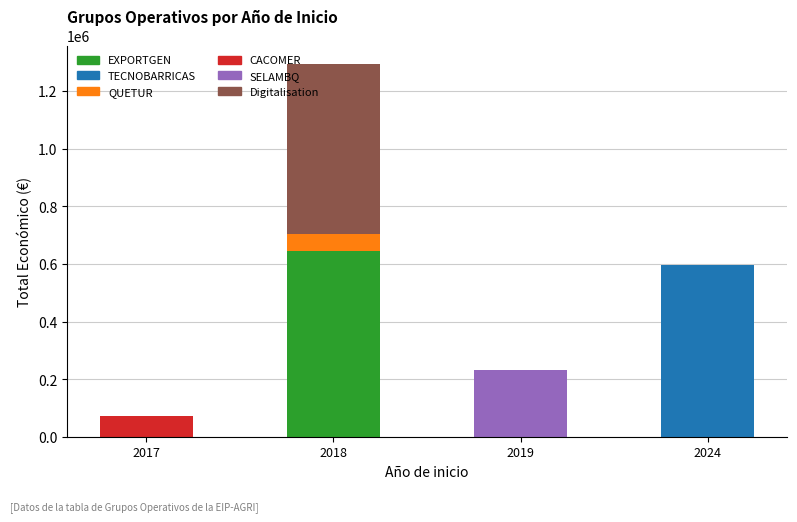

What is the sum of all EXPORTGEN values?

644817